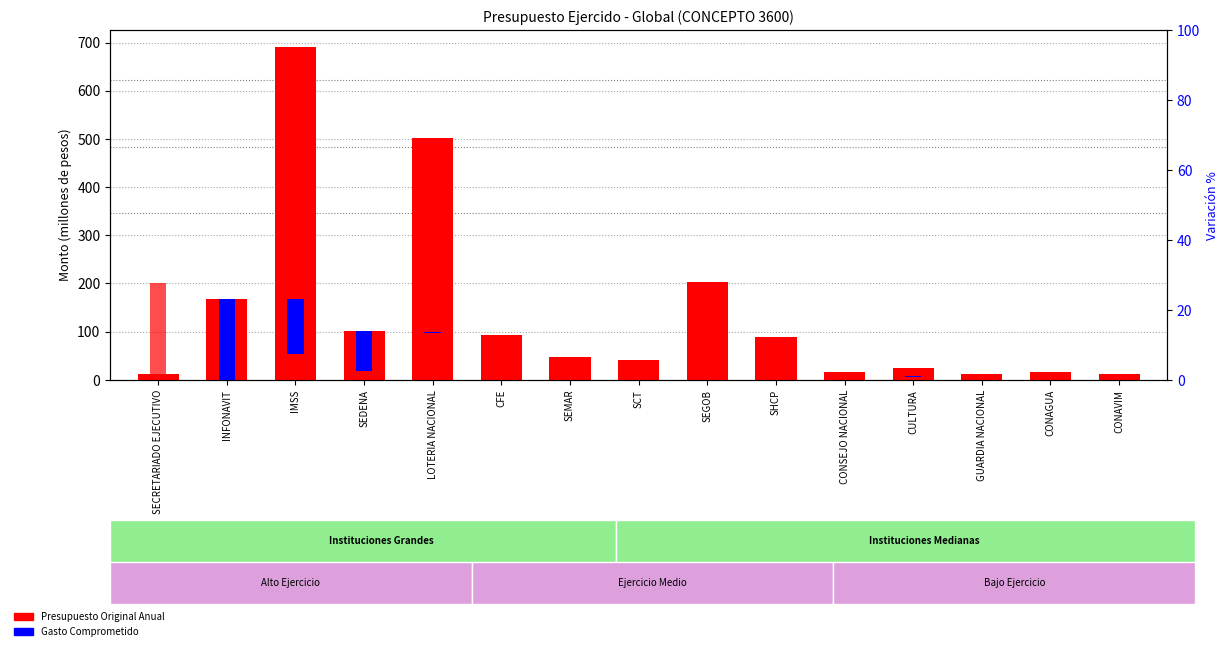

Does the chart contain stacked bars?

No